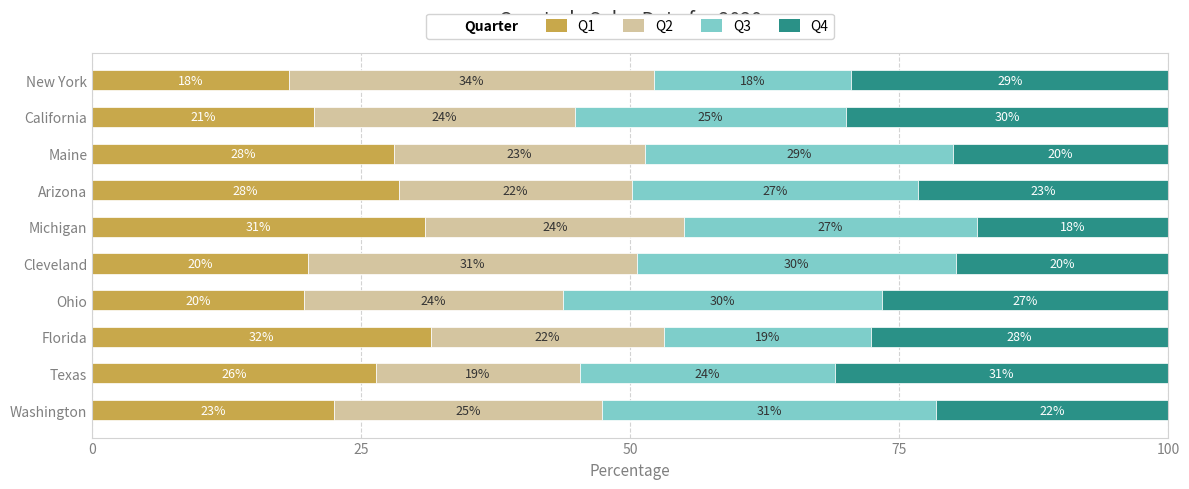

At which label does Q1 reach its peak?

Florida